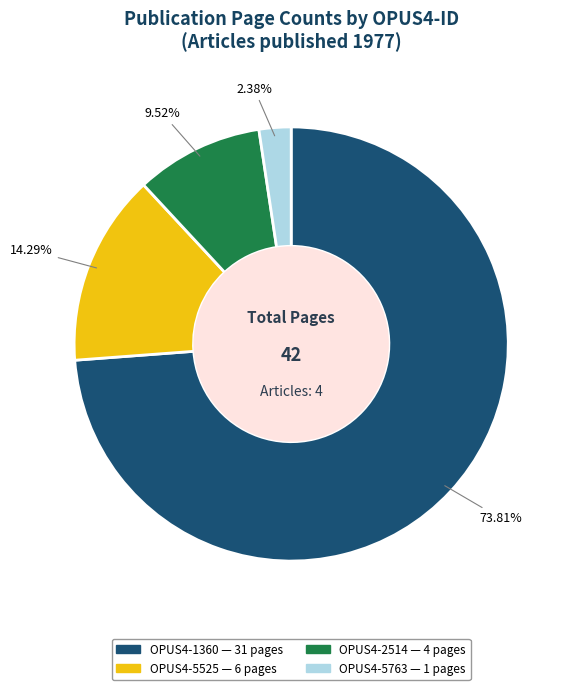

Which slice represents more than half of the pie?

OPUS4-1360